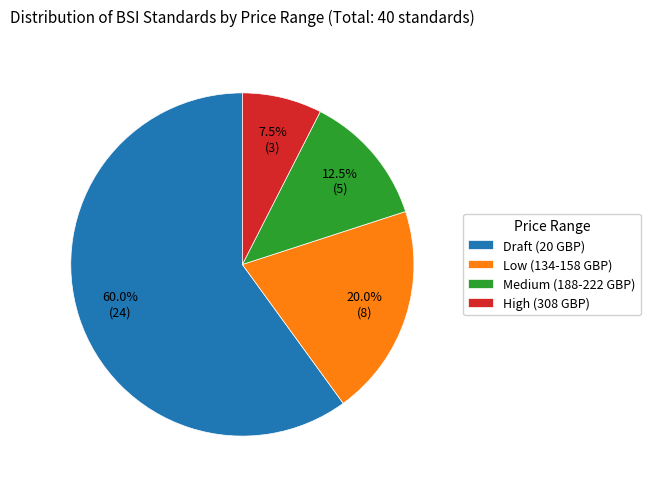

Is there a majority slice in this chart?

Yes